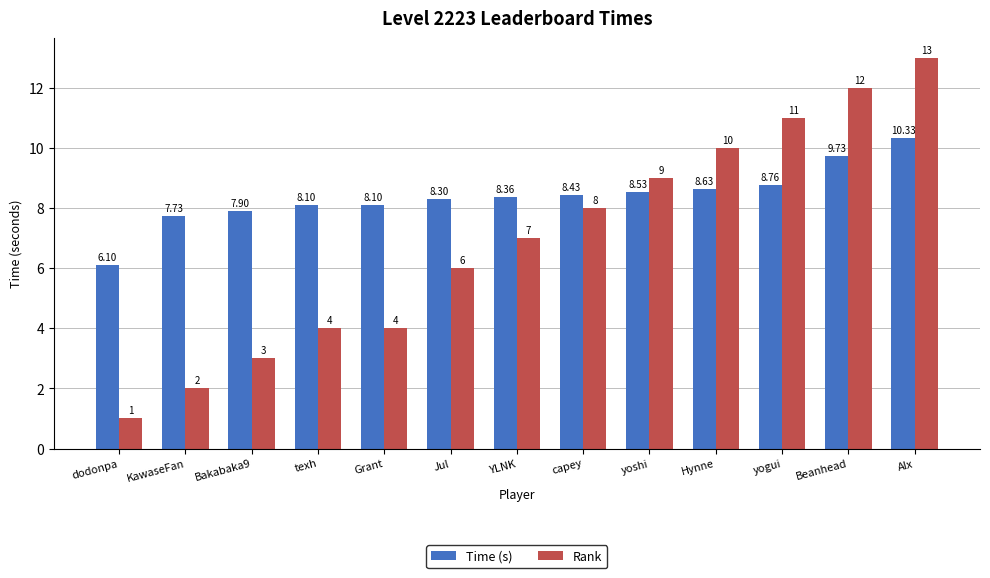

Is the value of Rank at Beanhead greater than the value of Time (s) at yogui?

Yes